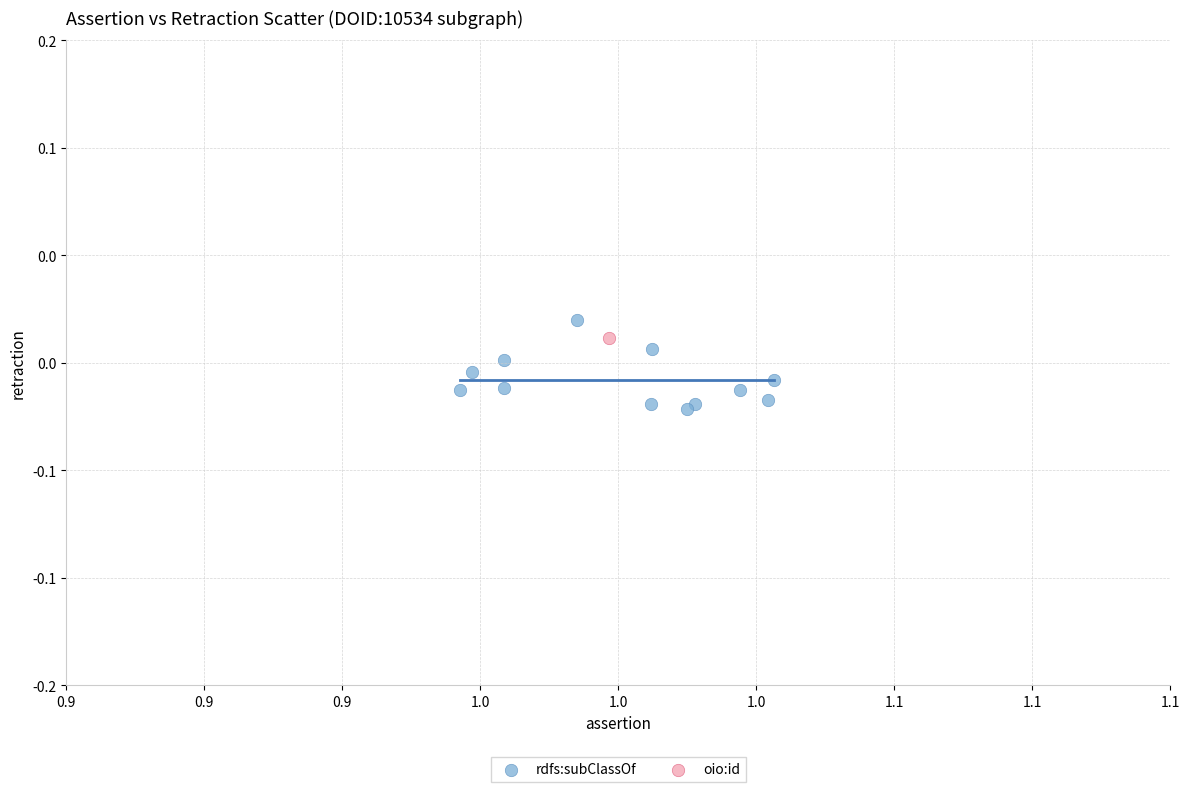

What are all the series names shown in the legend?

rdfs:subClassOf, oio:id